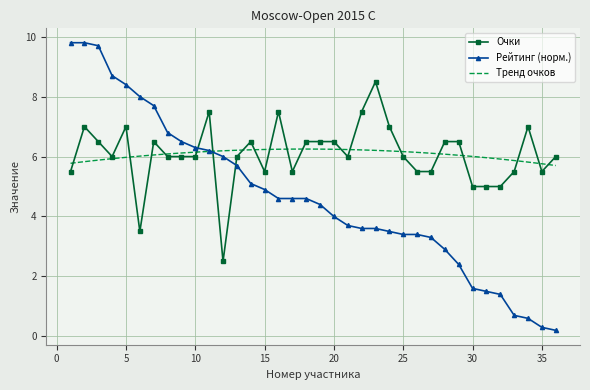

True or false: Рейтинг has a value of 8.0 at 6.

True